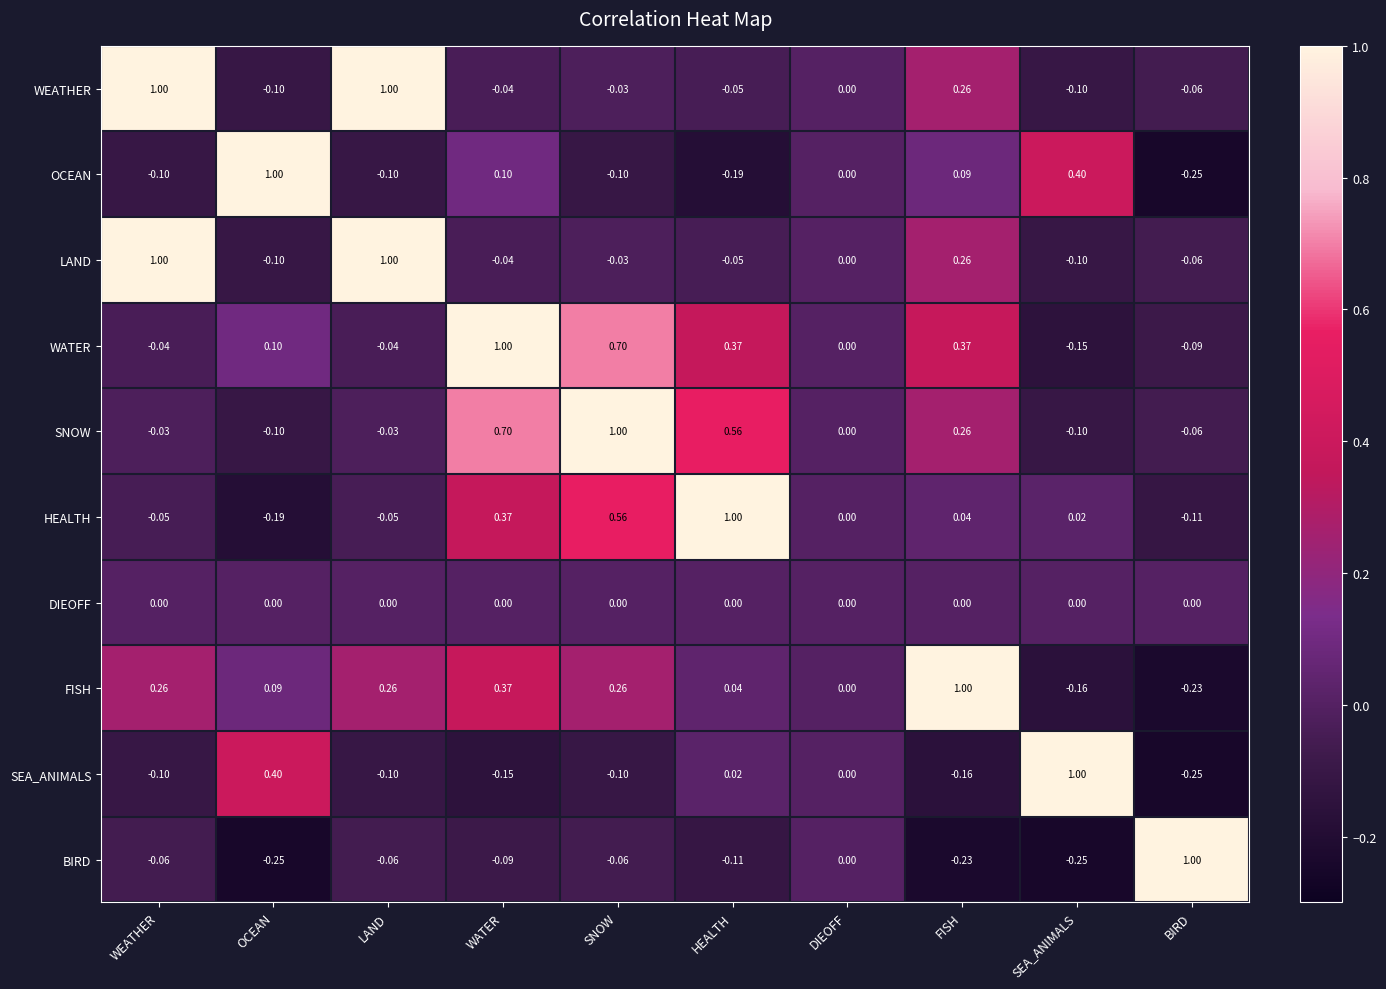

Which category has the highest value in the WATER series?

WATER